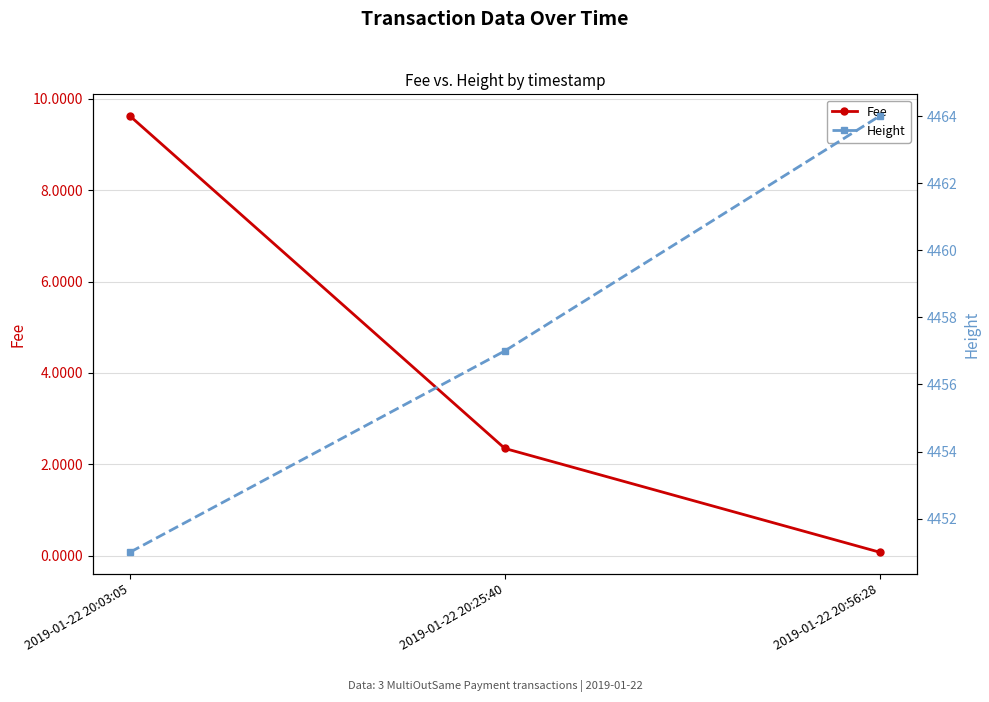

What is the sum of all Height values?

13372.0